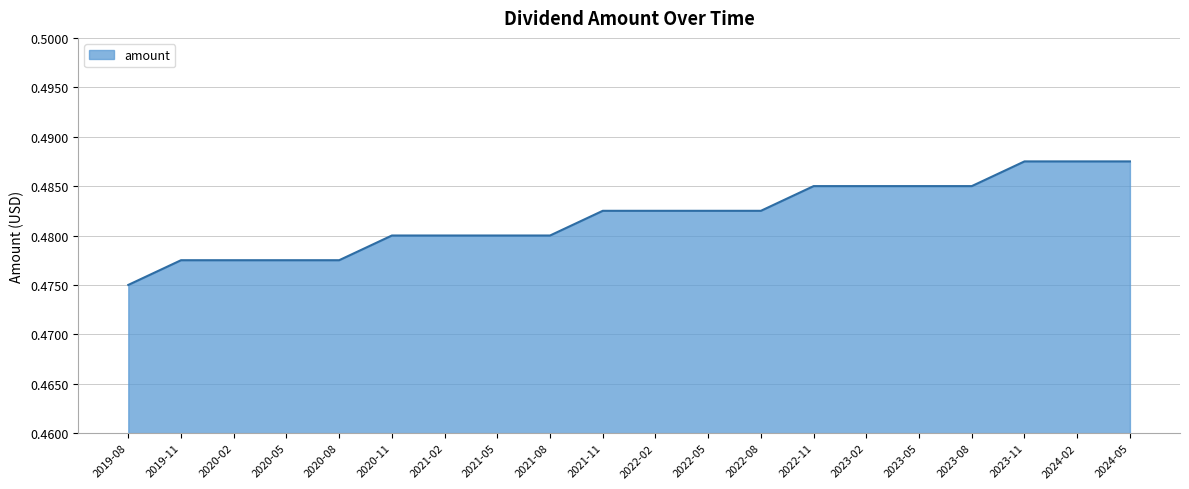

Between 2021-05 and 2023-05, which is larger?

2023-05